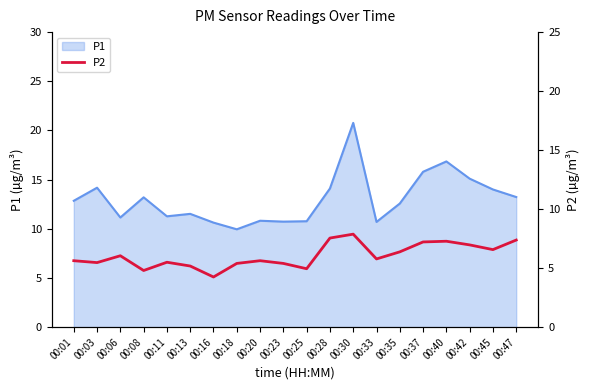

Which category has the highest value in the P1 series?

00:30